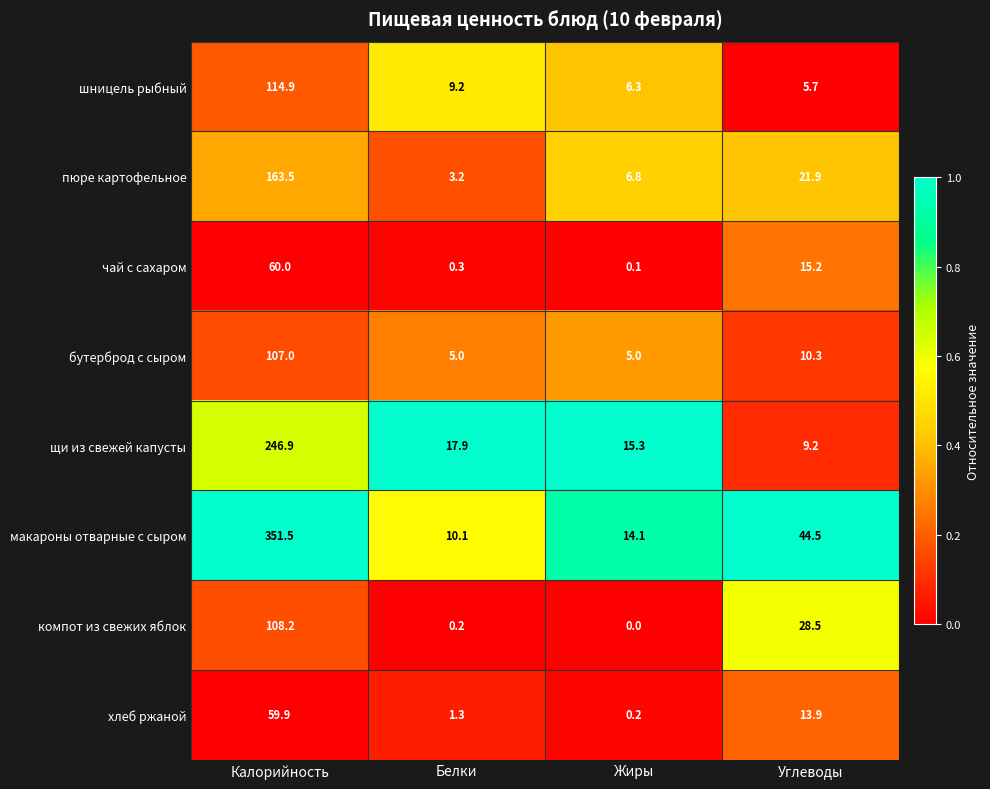

Rank the series at Жиры from highest to lowest value.

щи из свежей капусты, макароны отварные с сыром, пюре картофельное, шницель рыбный, бутерброд с сыром, хлеб ржаной, чай с сахаром, компот из свежих яблок